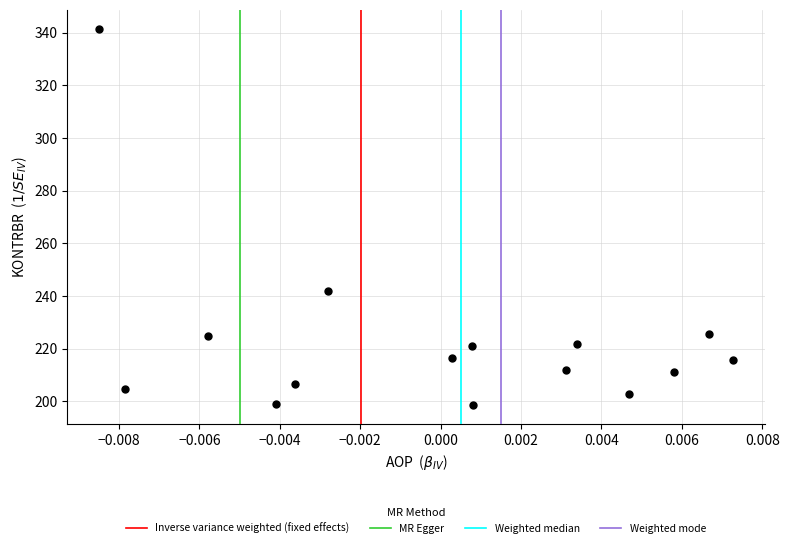

What Y value in the scatter plot is closest to 270?

242.0